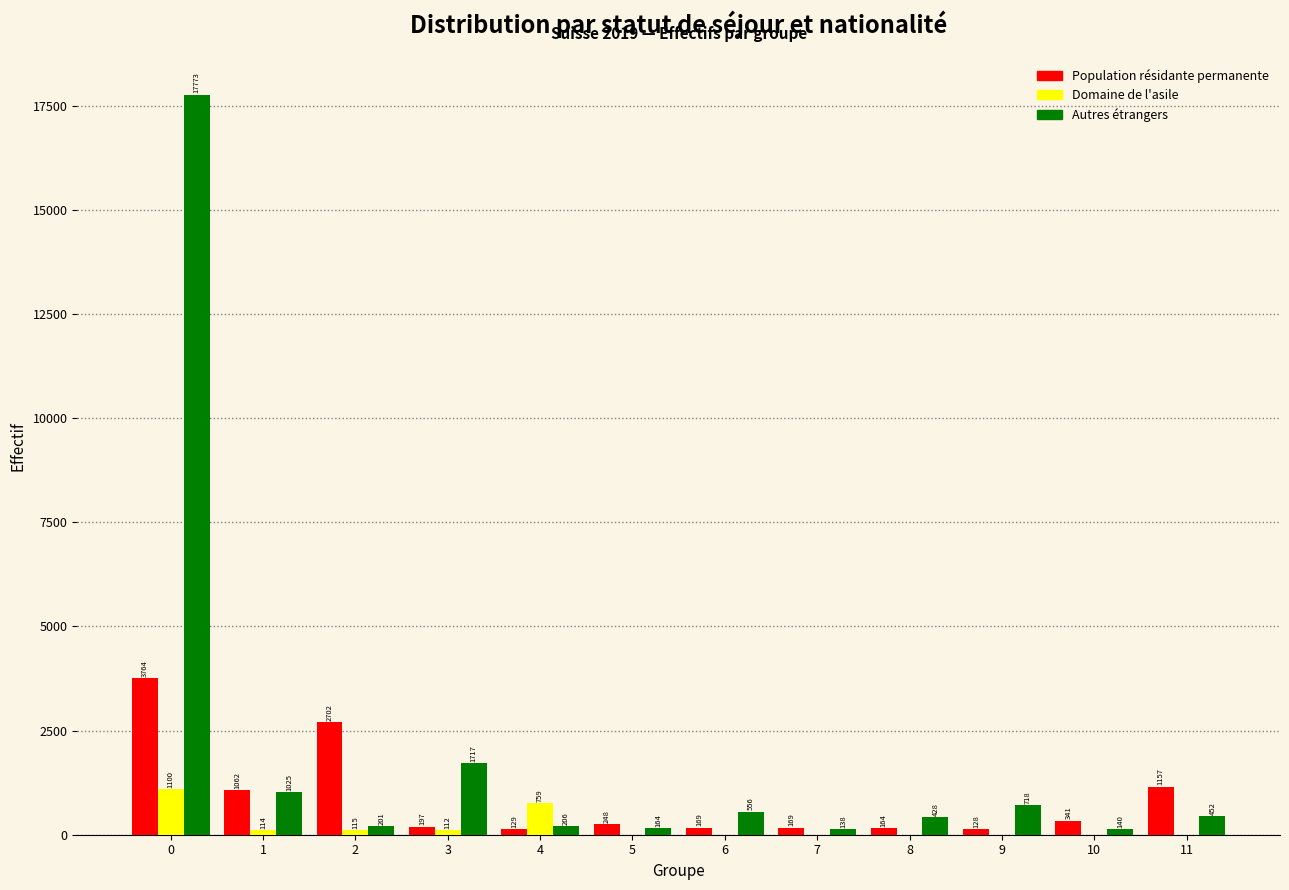

Reading left to right, transcribe all the data shown in this chart.

Population résidante permanente: 0=3764	1=1062	2=2702	3=197	4=129	5=248	6=169	7=169	8=164	9=128	10=341	11=1157
Domaine de l'asile: 0=1100	1=114	2=115	3=112	4=759	5=0	6=0	7=0	8=0	9=0	10=0	11=0
Autres étrangers: 0=17773	1=1025	2=201	3=1717	4=206	5=164	6=556	7=138	8=428	9=718	10=140	11=452